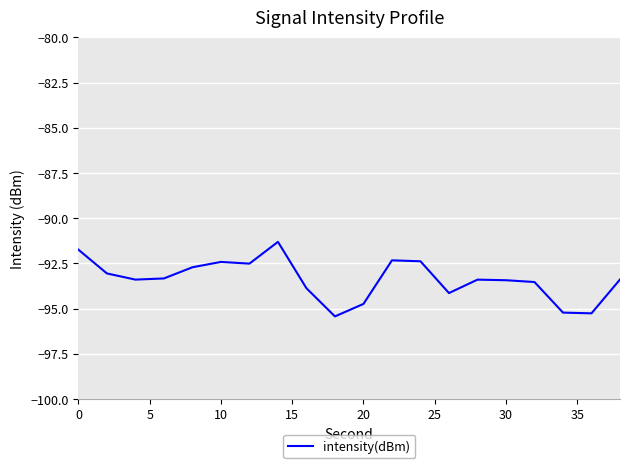

What is the greatest value displayed?

-91.3